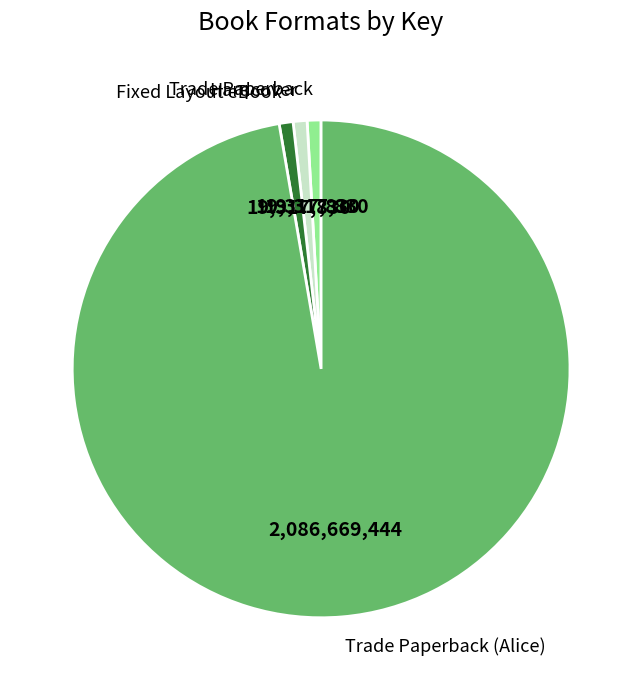

Is it true that Hardcover is 1% of the pie?

True